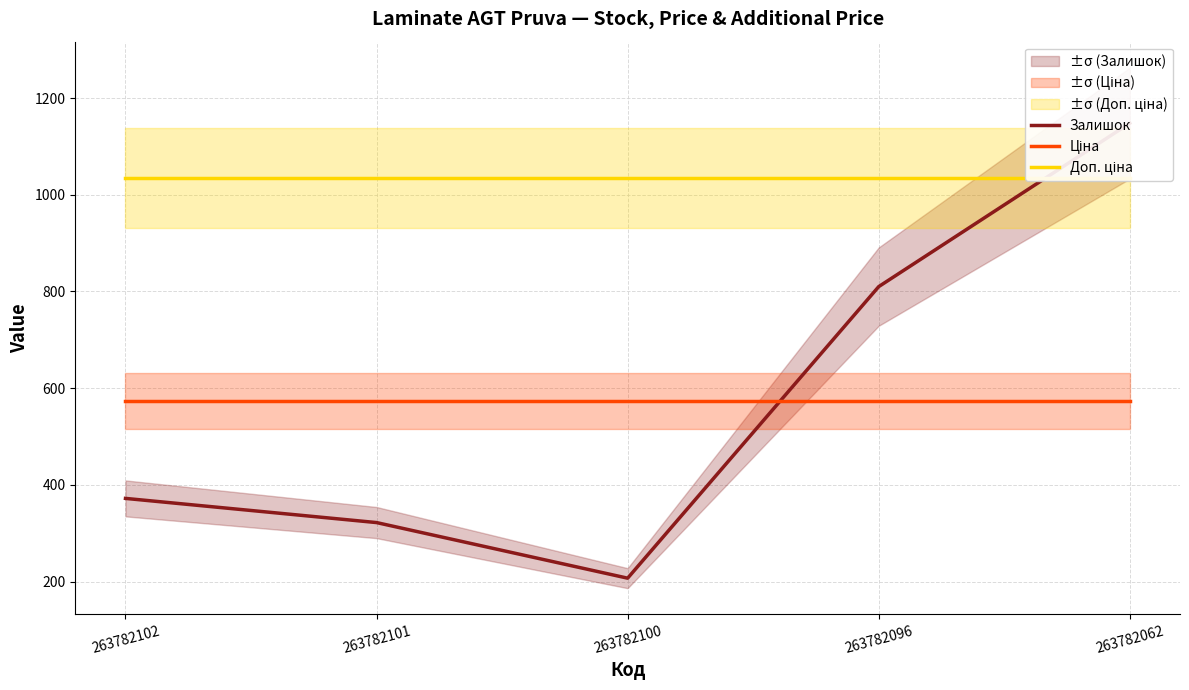

Does the chart display data point markers on the line(s)?

No